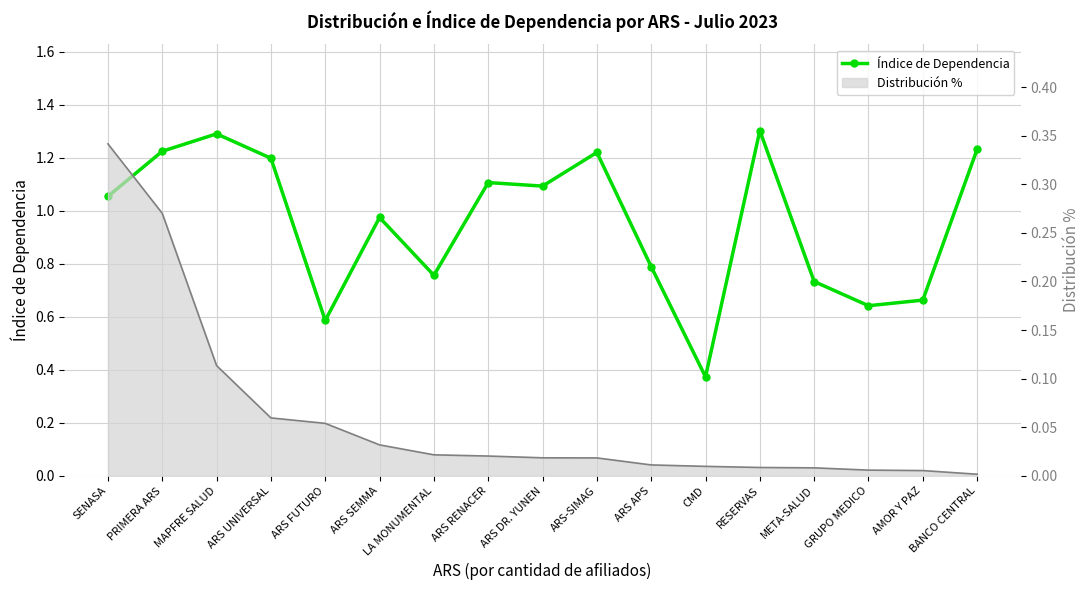

True or false: there are more than 2 points higher than both neighbors.

True